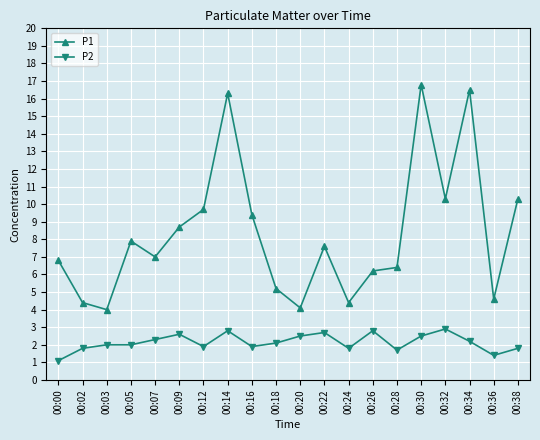

True or false: P1 has more than 2 interior local peaks.

True